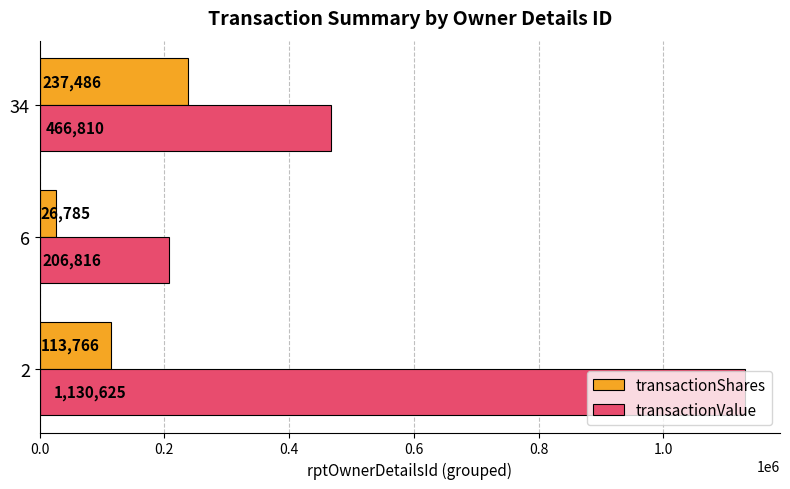

What is the spread (max minus min) of values at 6?

180031